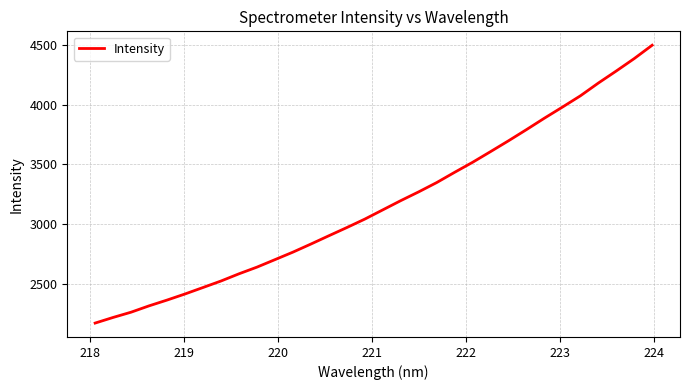

What is the minimum value shown in the chart?

2170.8